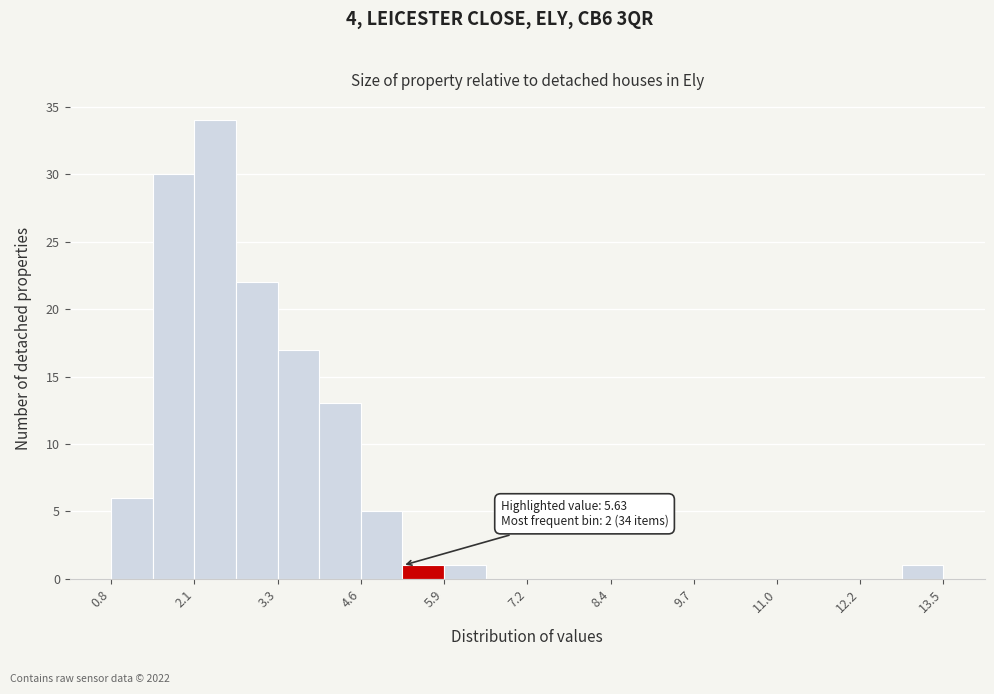

Around what value on the x-axis is the tallest bar? Give the approximate position of its centre, as read against the axis.

2.4